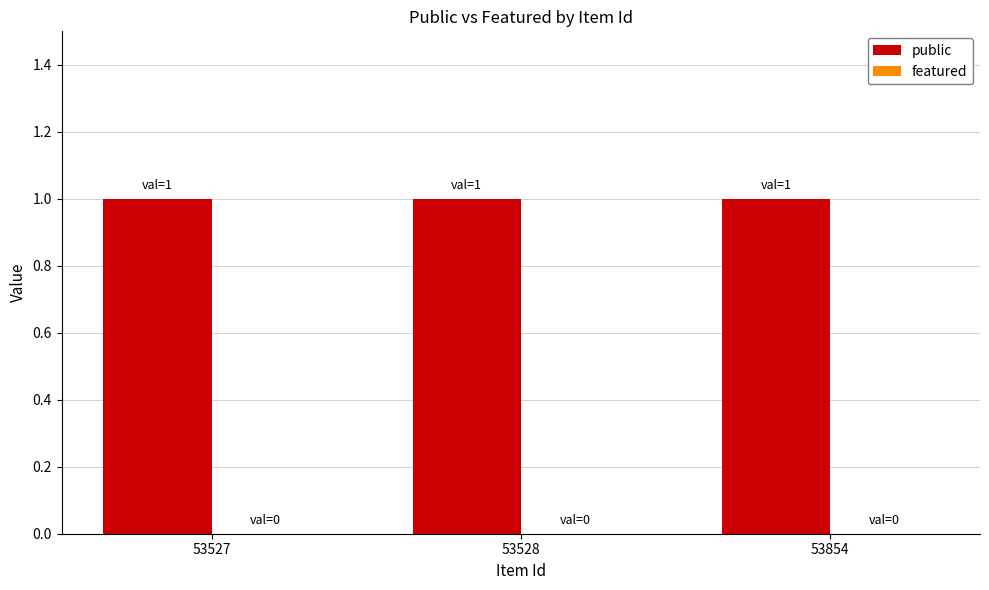

Reading left to right, extract all data points from this chart.

public: 1	1	1
featured: 0	0	0